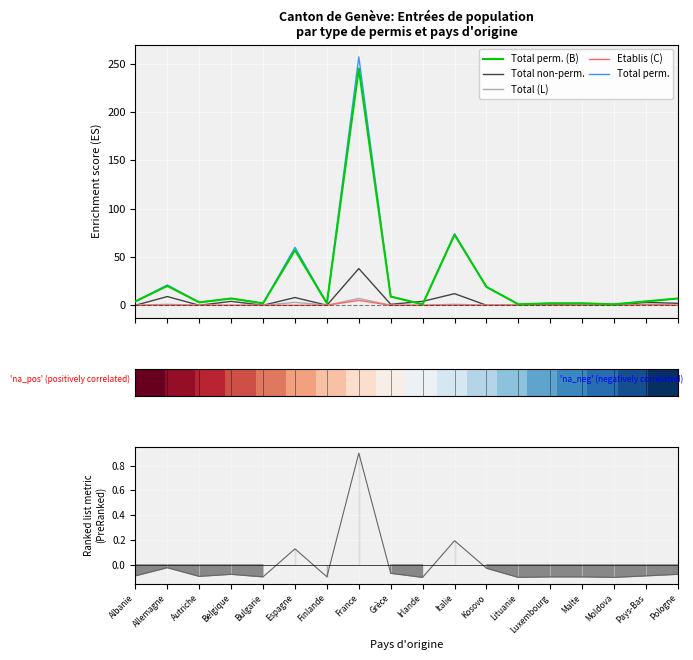

Reading right to left, list all the values displayed in this chart.

Total perm. (B): 7	4	1	2	2	1	19	73	1	9	245	2	57	2	7	3	20	4
Total non-perm.: 2	3	0	0	1	0	0	12	4	1	38	0	8	0	4	0	9	0
Total (L): 0	0	0	0	0	0	0	1	0	0	7	0	3	0	0	0	1	0
Etablis (C): 0	1	0	0	0	0	0	0	0	0	5	0	0	0	0	0	0	0
Total perm.: 7	4	1	2	2	1	19	74	1	9	257	2	60	2	7	3	21	4